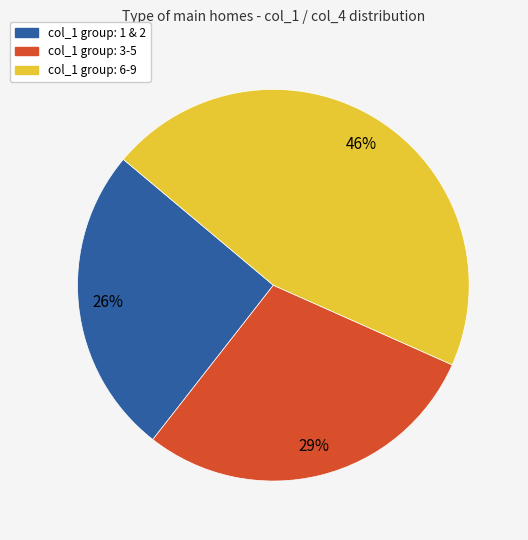

To the nearest percent, what is the difference between the largest and smallest slice percentages?

20%